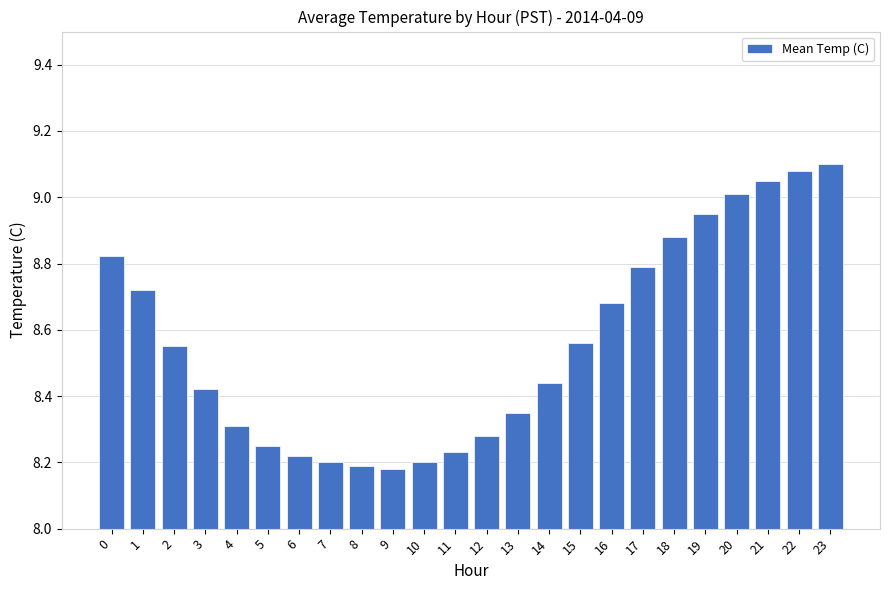

The value at 2 is 14.4. True or false?

False